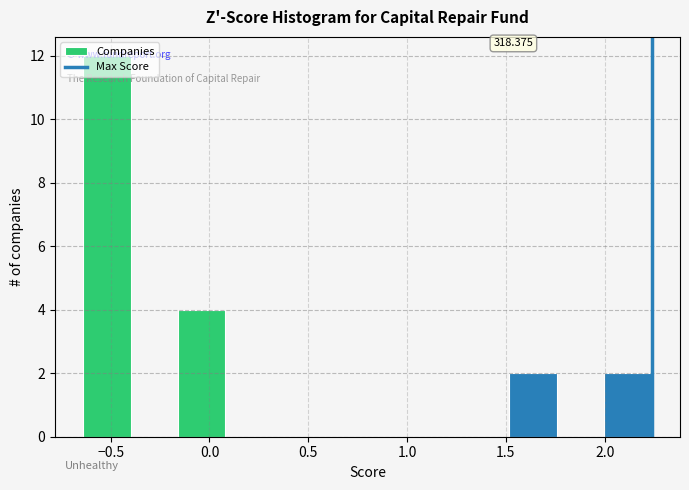

Over which range of the x-axis is the bar tallest?

-0.65 to -0.40